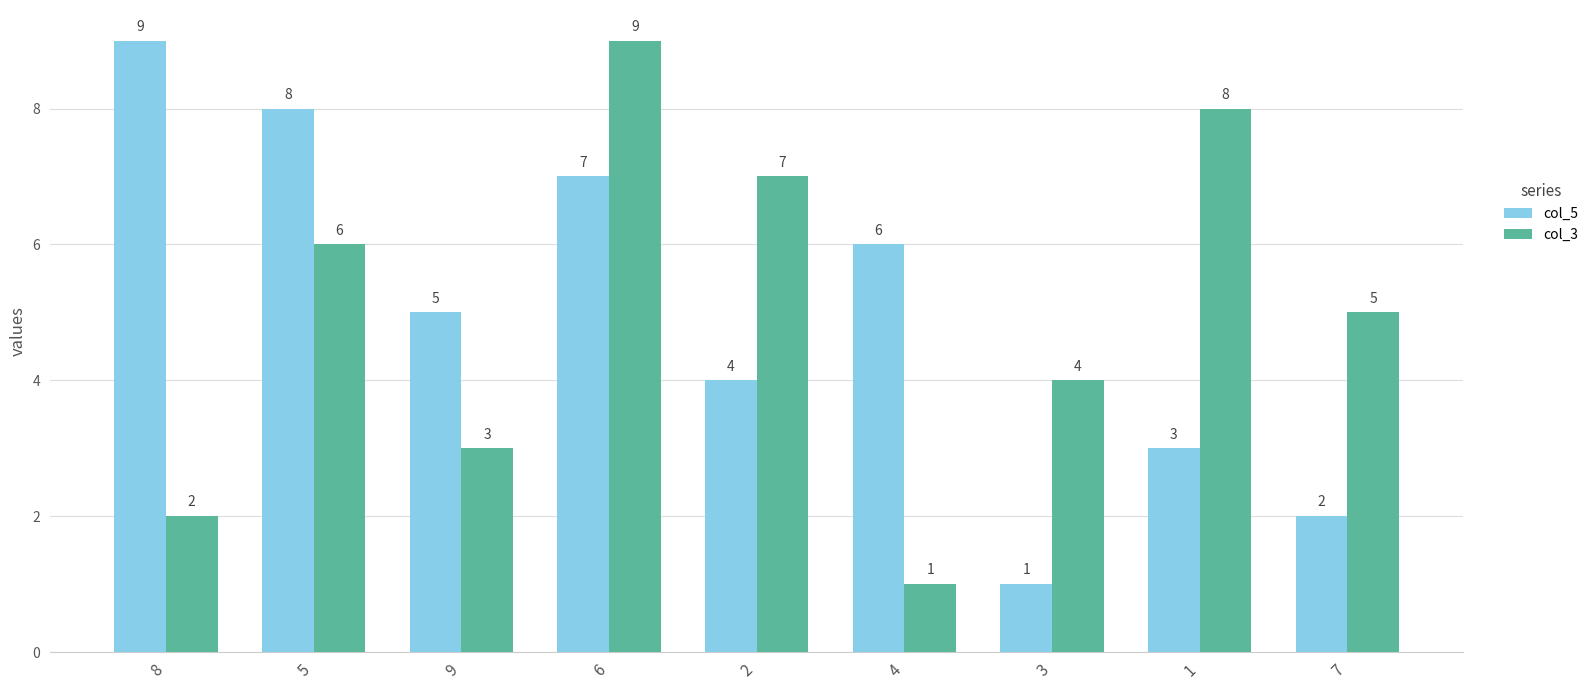

Where is col_3 nearest to the value 5?

7